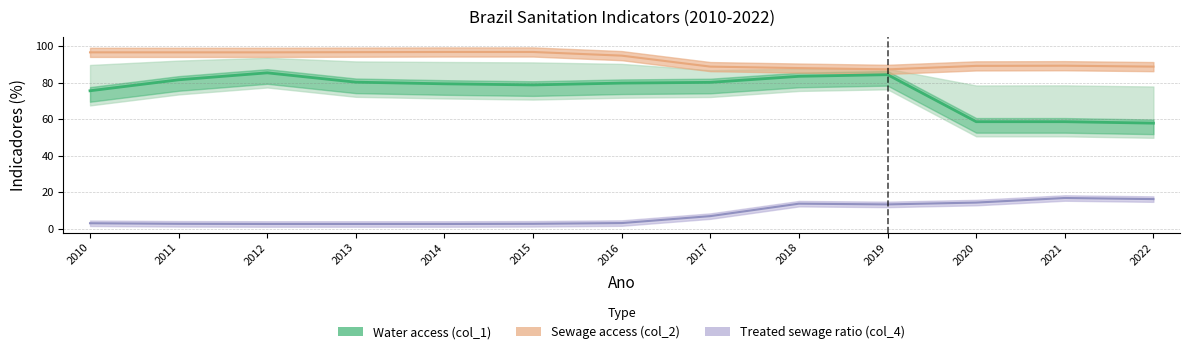

True or false: the data shows 116.5 at 2010.

False